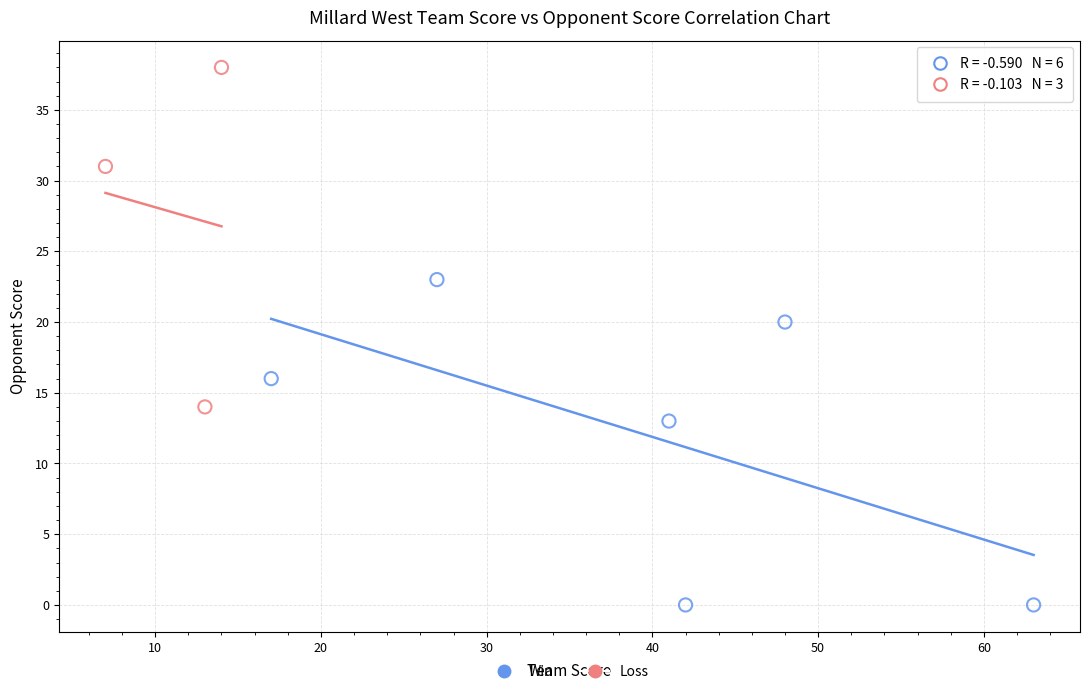

Which series contains the highest Y value?

Loss